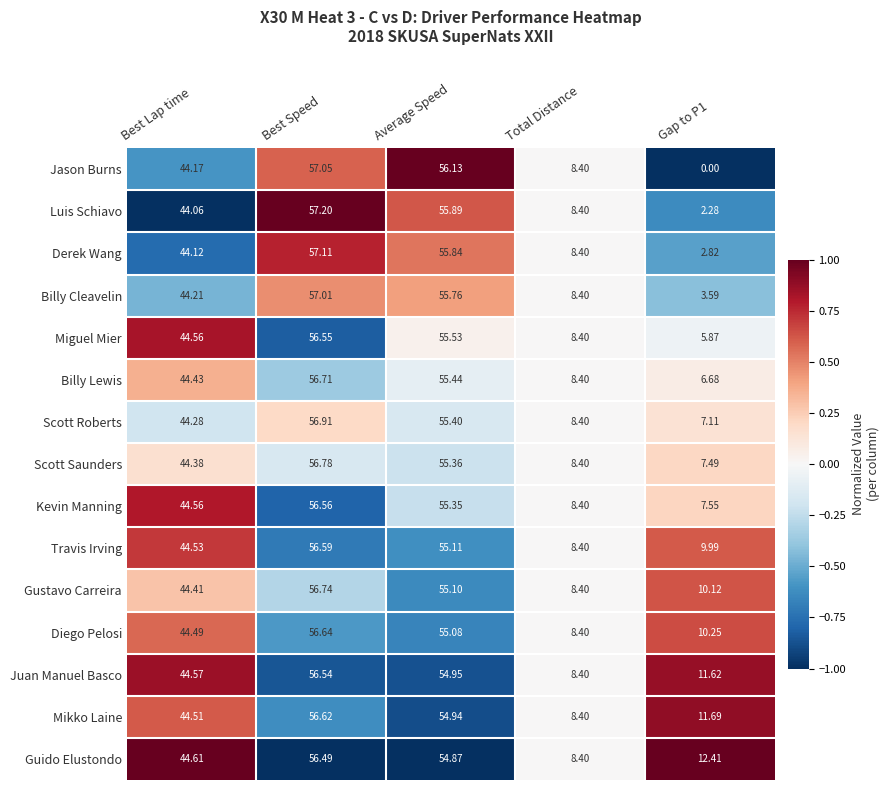

At which label does Billy Lewis first exceed 44?

Best Lap time